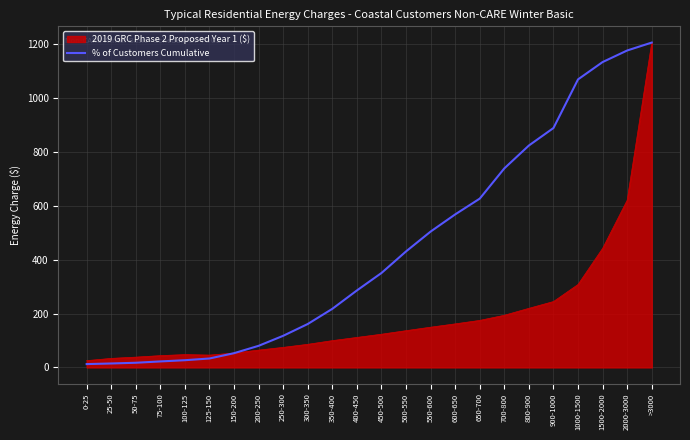

The value of % of Customers Cumulative at 550-600 is 110.3. True or false?

False